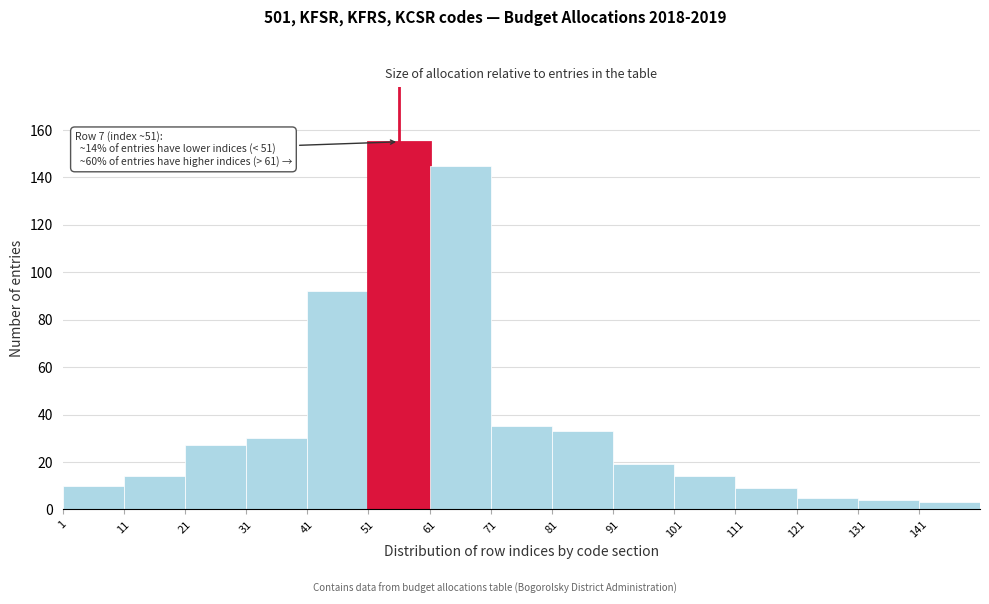

Which range on the x-axis has the tallest bar?

51 to 61